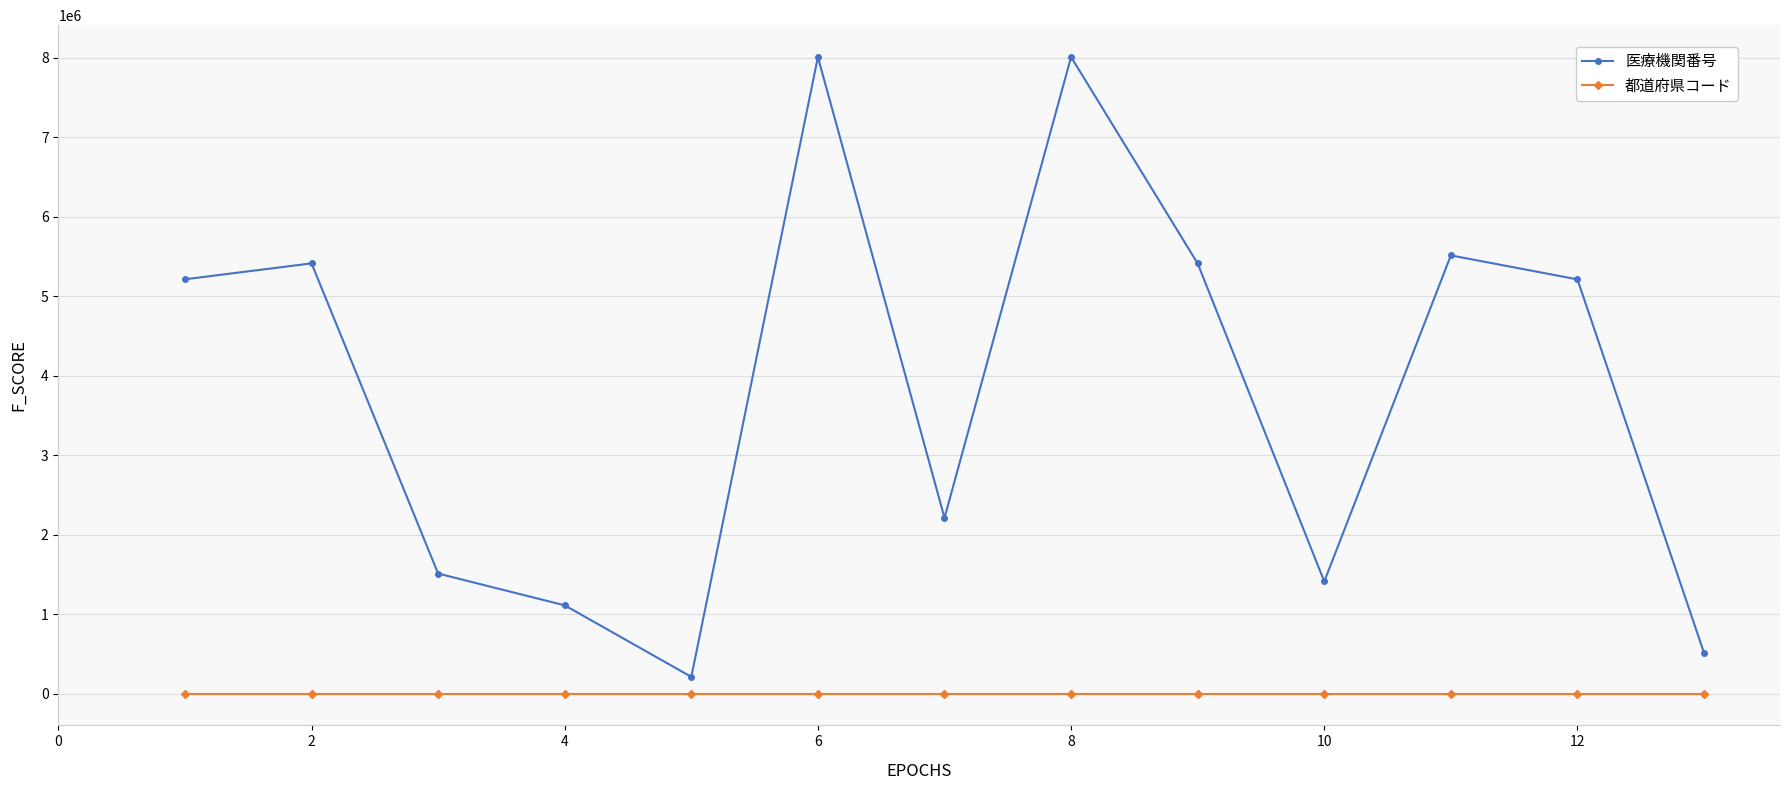

How many lines are shown in the chart?

2